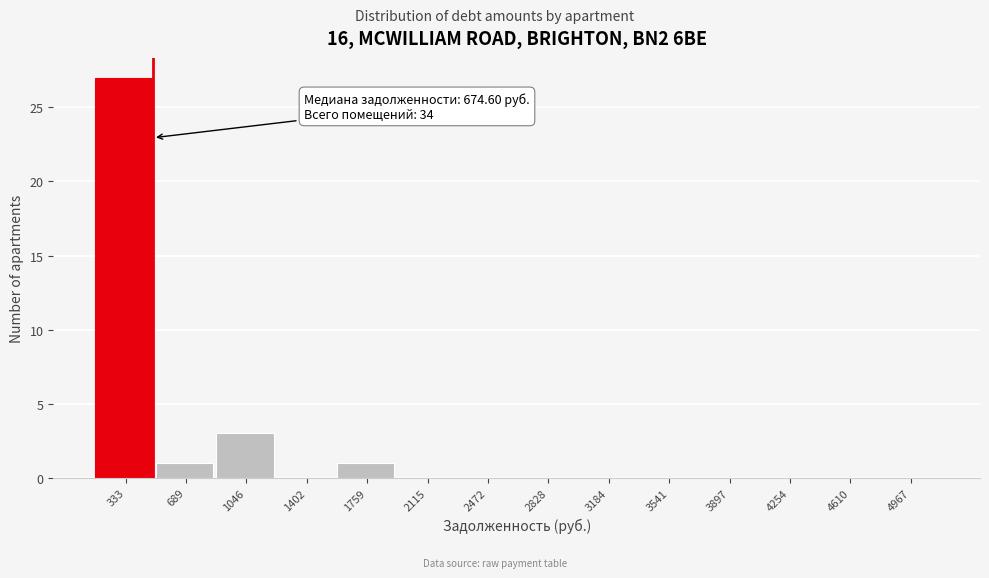

Reading left to right, what are all the values shown in this chart?

333=27	689=1	1046=3	1402=0	1759=1	2115=0	2472=0	2828=0	3184=0	3541=0	3897=0	4254=0	4610=0	4967=0